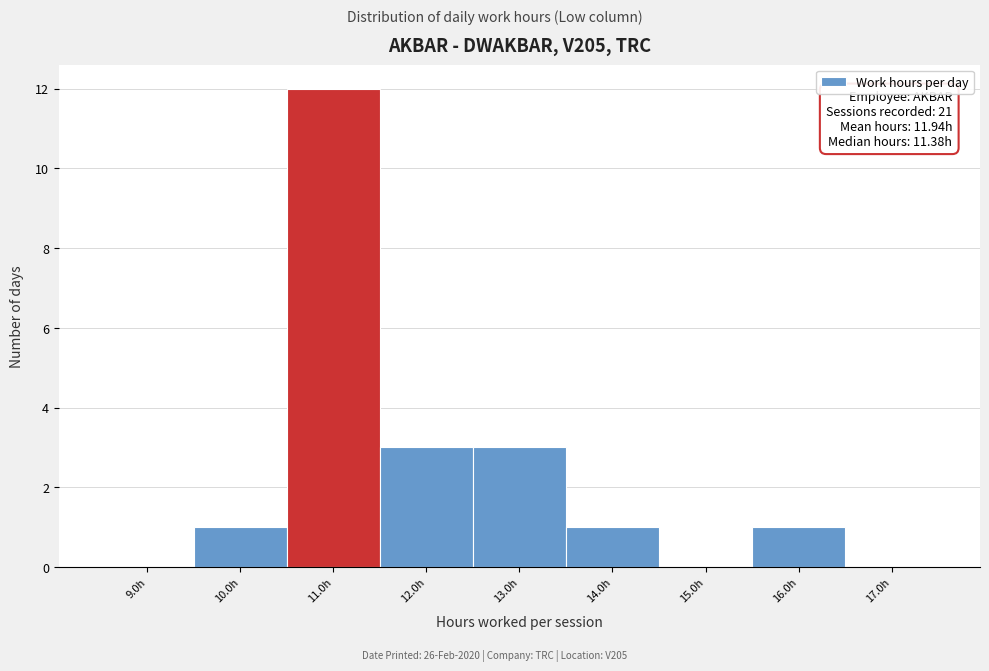

Over which range of the x-axis is the bar tallest?

10.5 to 11.5